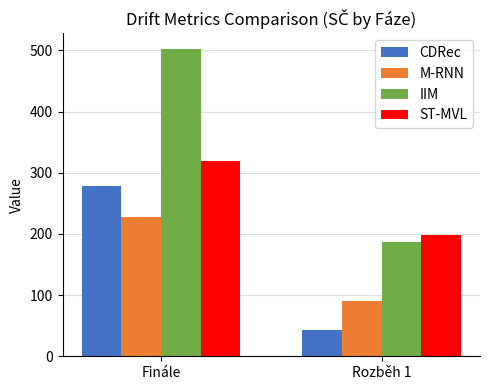

How many groups of bars are there?

2